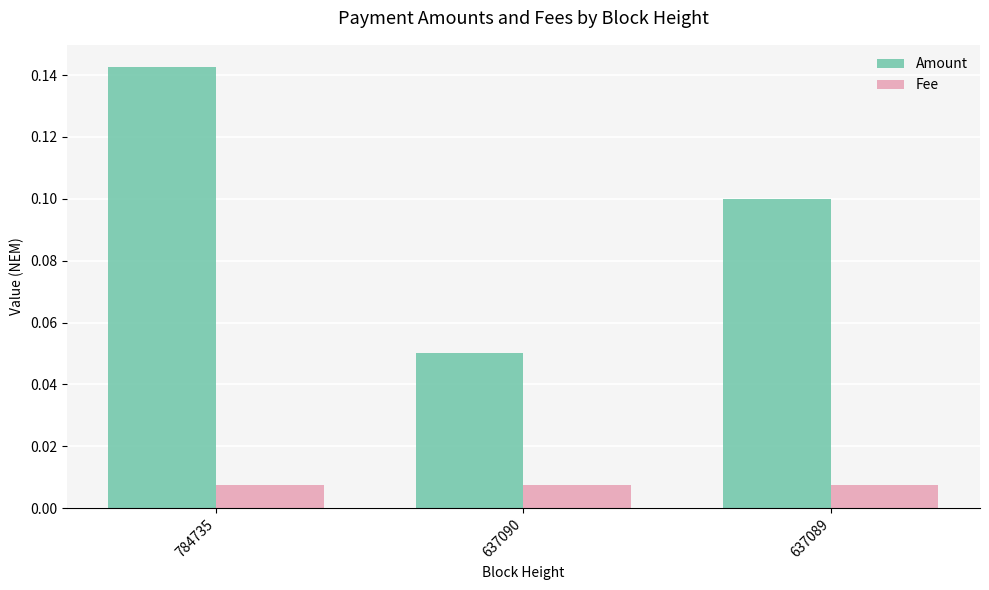

At which label does Amount reach its minimum?

637090